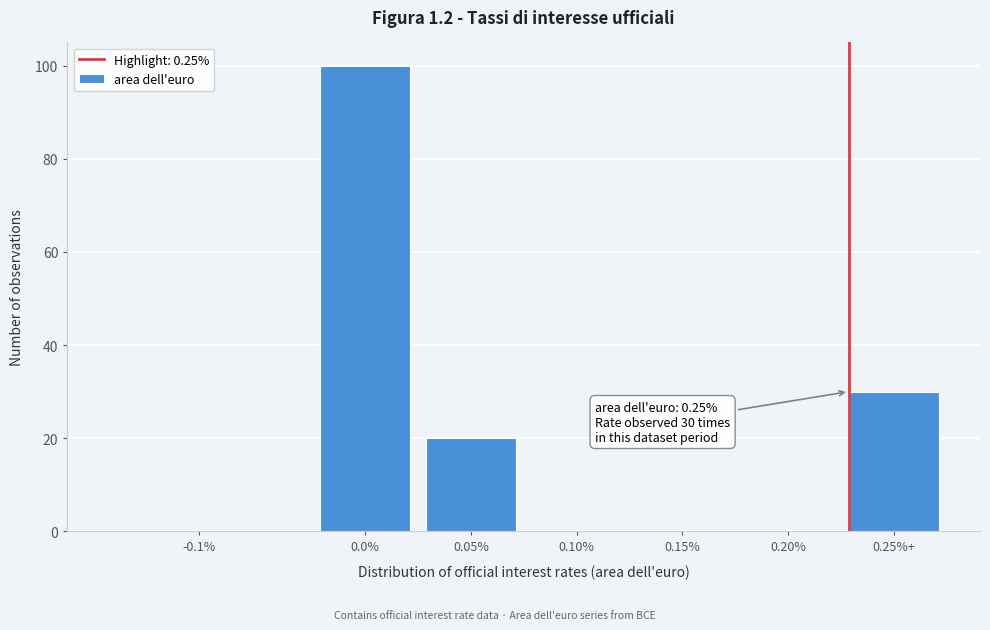

Reading left to right, extract all data points from this chart.

-0.1%=0	0.0%=100	0.05%=20	0.10%=0	0.15%=0	0.20%=0	0.25%+=30